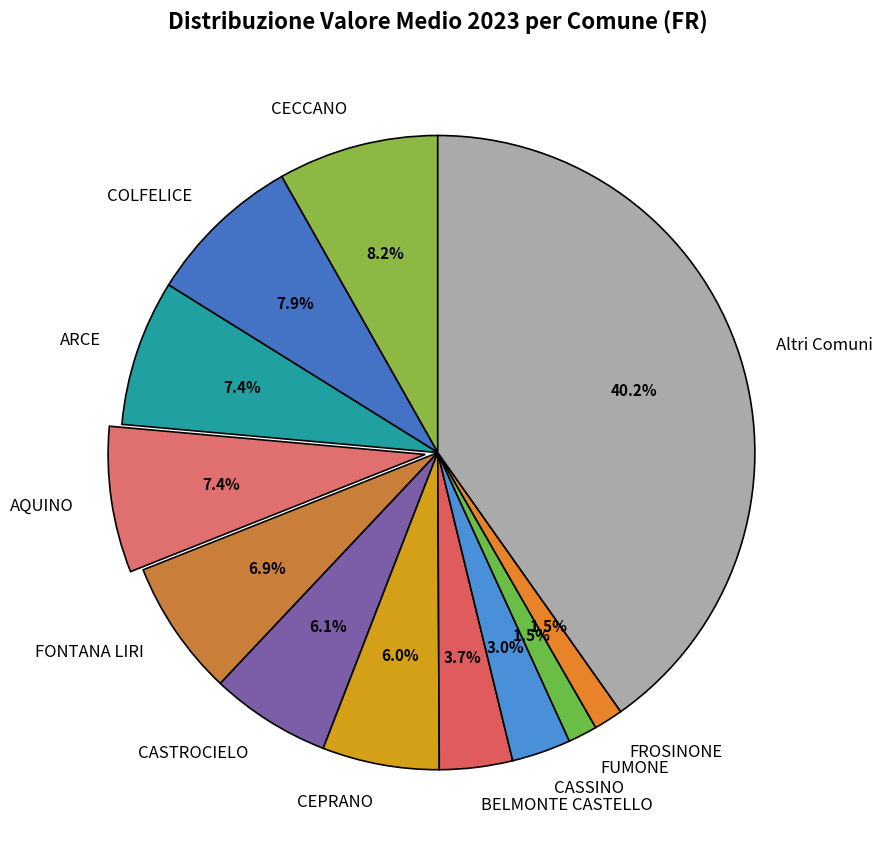

Which has a higher value, COLFELICE or FONTANA LIRI?

COLFELICE